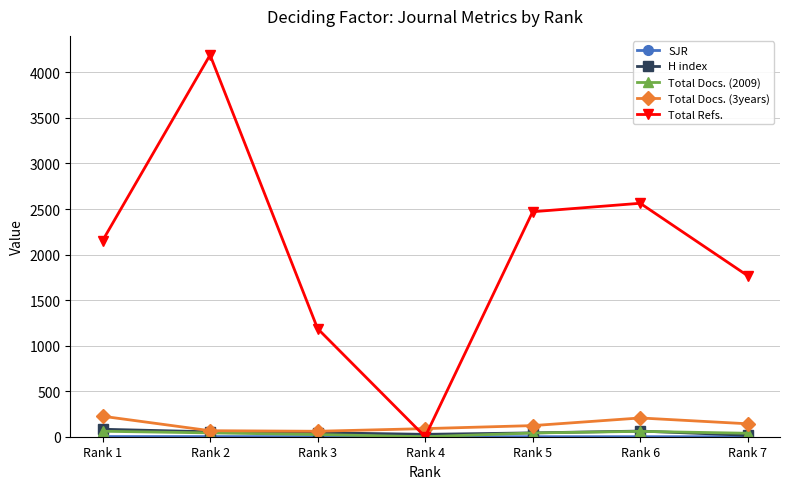

At which category does the chart reach its peak across all series?

Rank 2